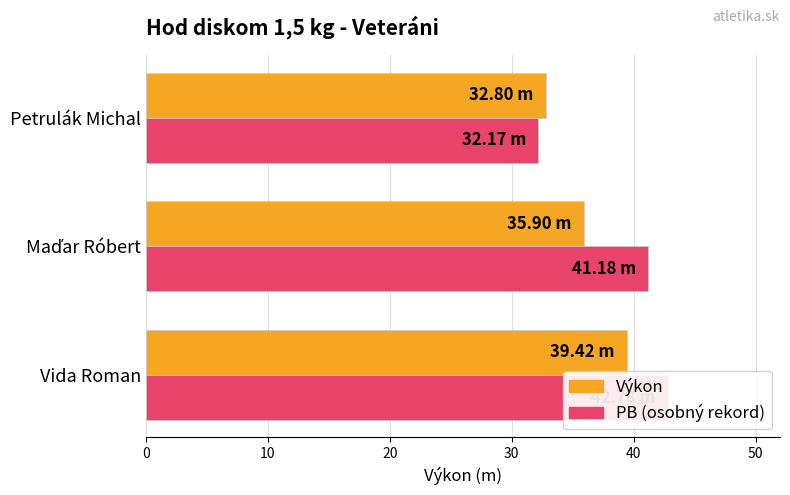

Which series has the largest range (max minus min)?

PB